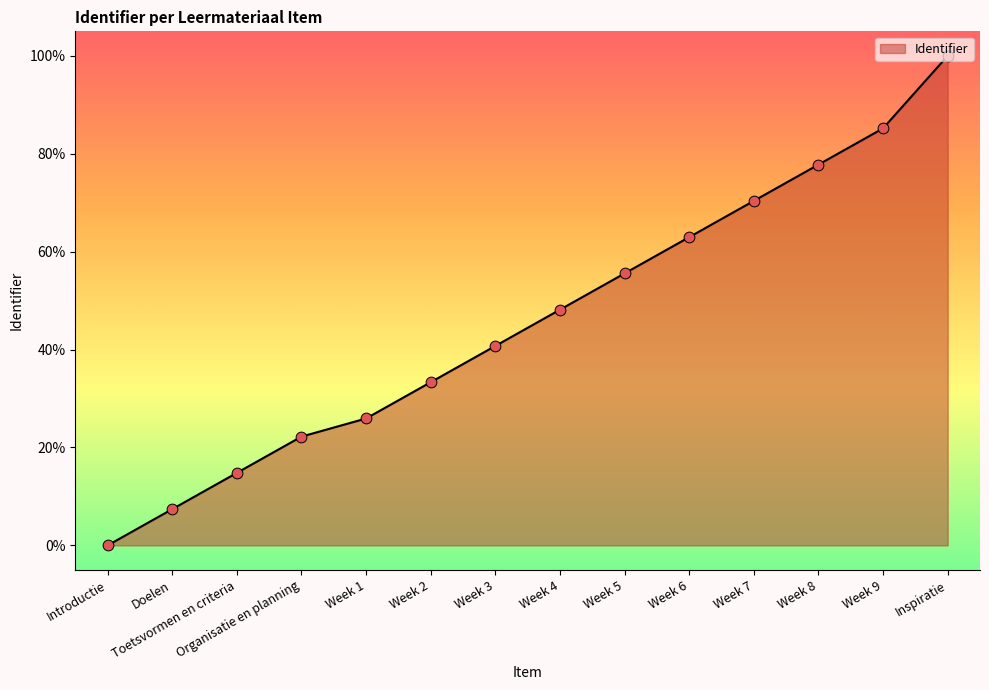

Approximately how many times larger is the value at Week 9 compared to Week 7?

1.2